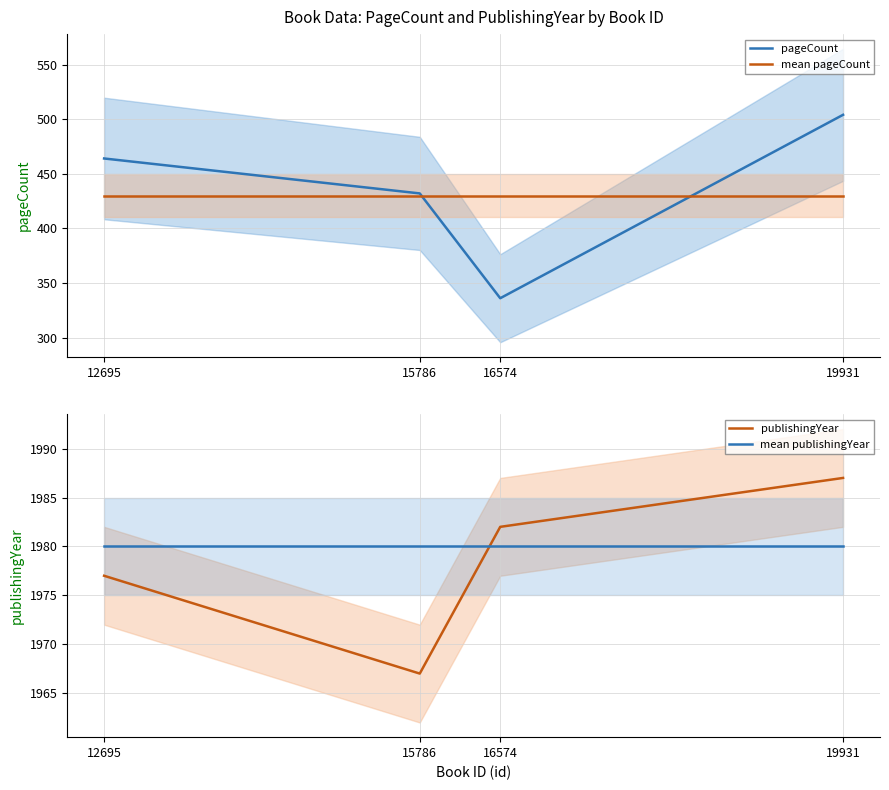

True or false: mean pageCount has a value of 124 at 15786.

False